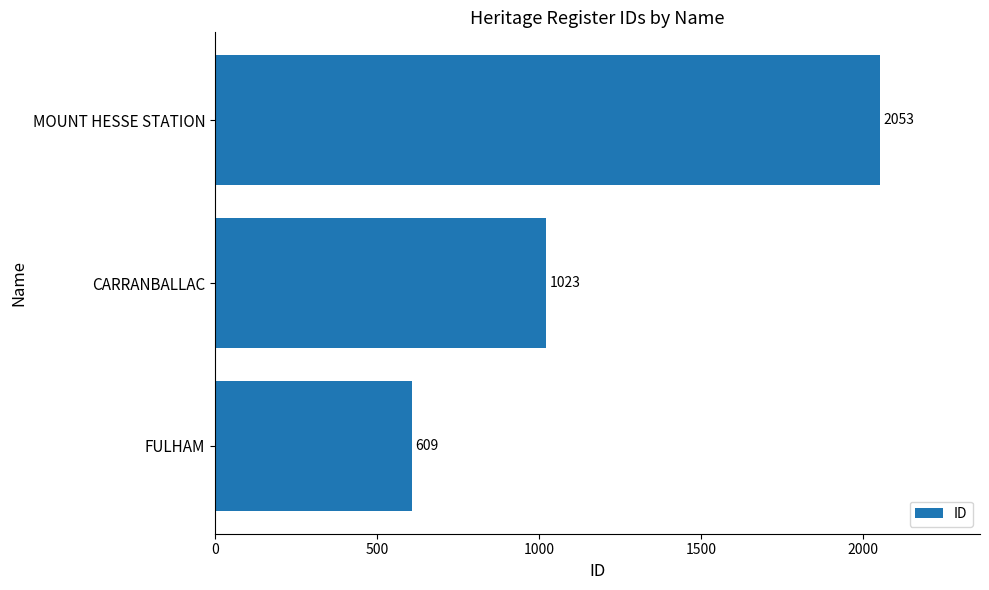

True or false: the data shows 2840 at MOUNT HESSE STATION.

False